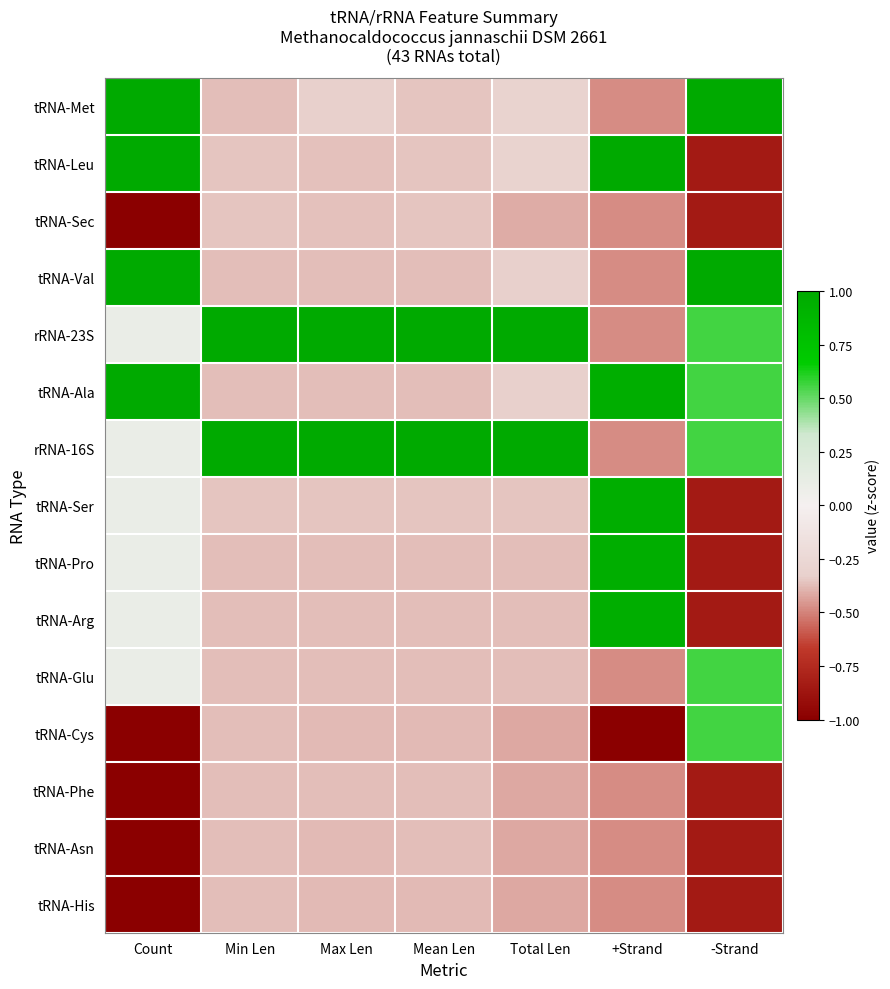

What is the total value across all series at Count?

-0.5